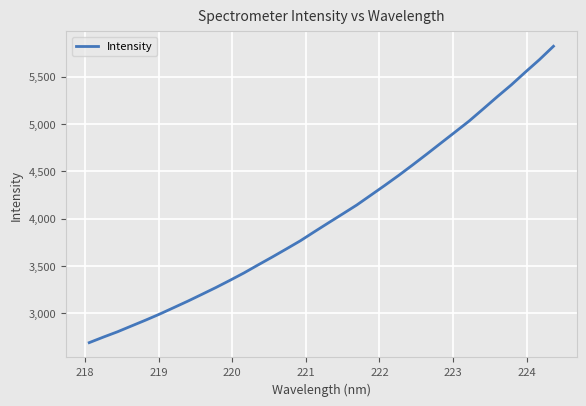

What is the greatest value displayed?

5821.5